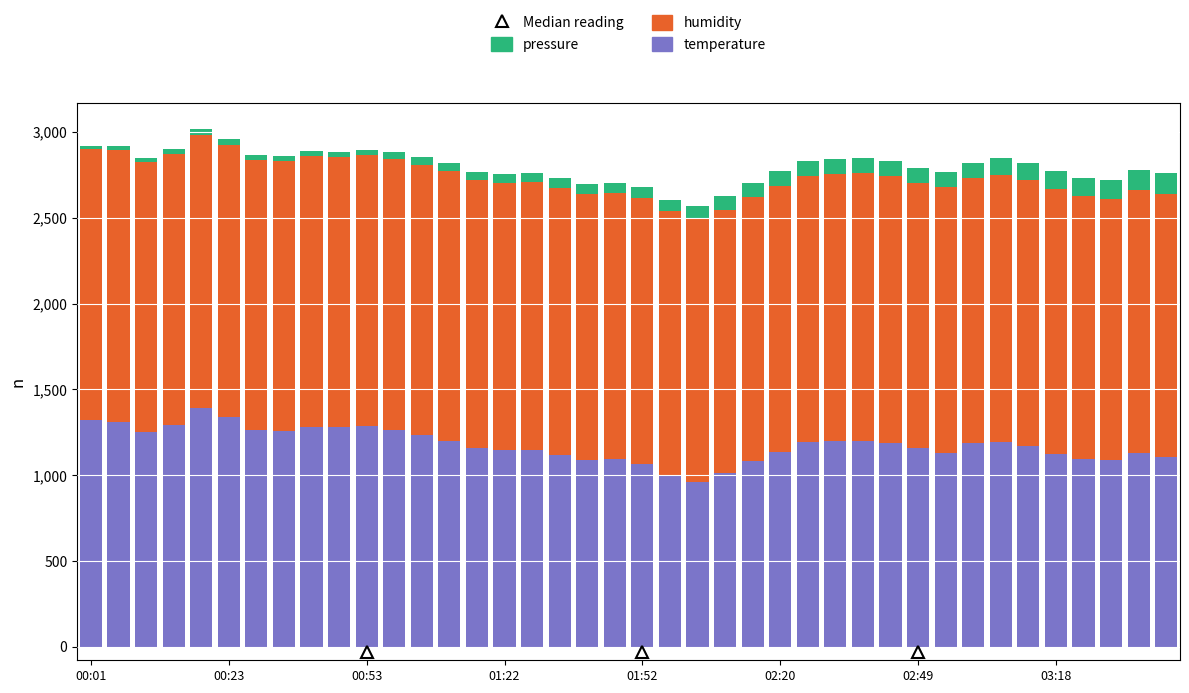

What is the minimum value for temperature?

960.0